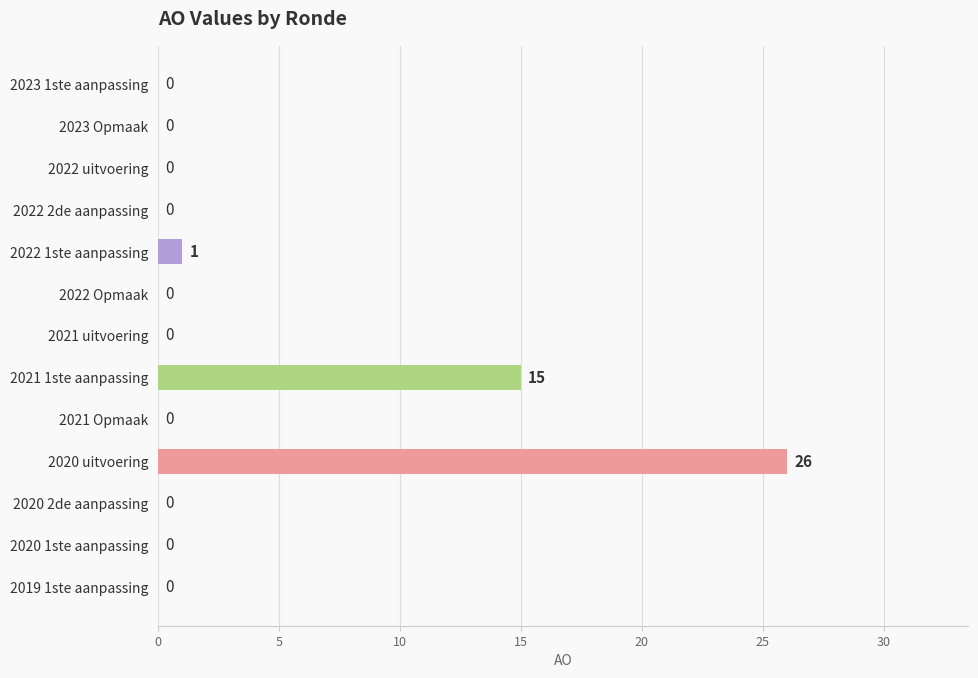

At which label is the value closest to 13?

2021 1ste aanpassing